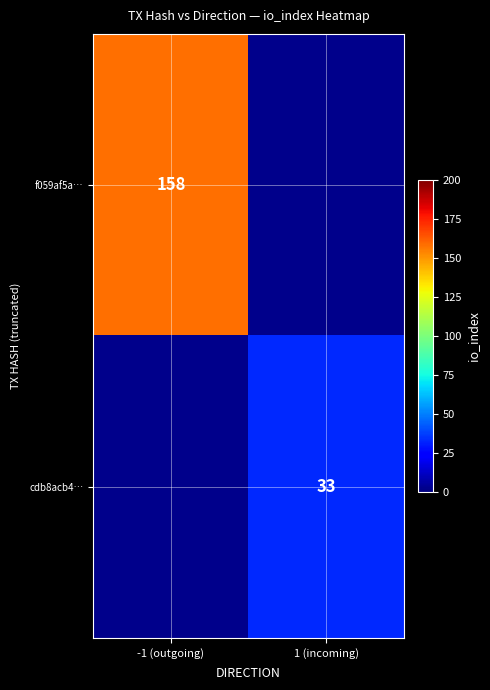

The value of f059af5a… at -1 (outgoing) is 253.4. True or false?

False